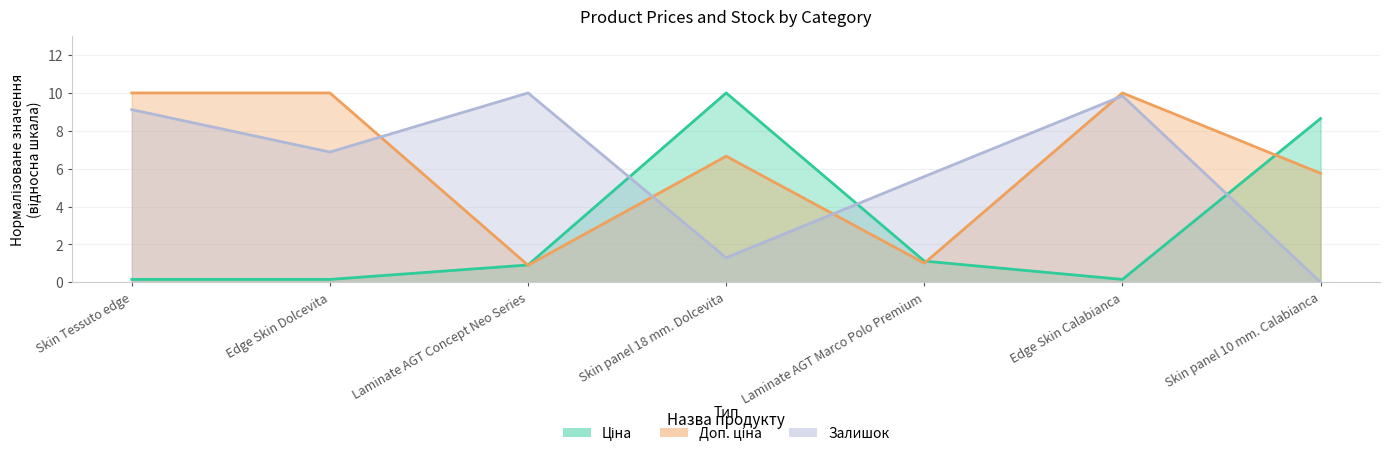

Which has a higher value, Edge Skin Calabianca or Edge Skin Dolcevita?

Edge Skin Calabianca